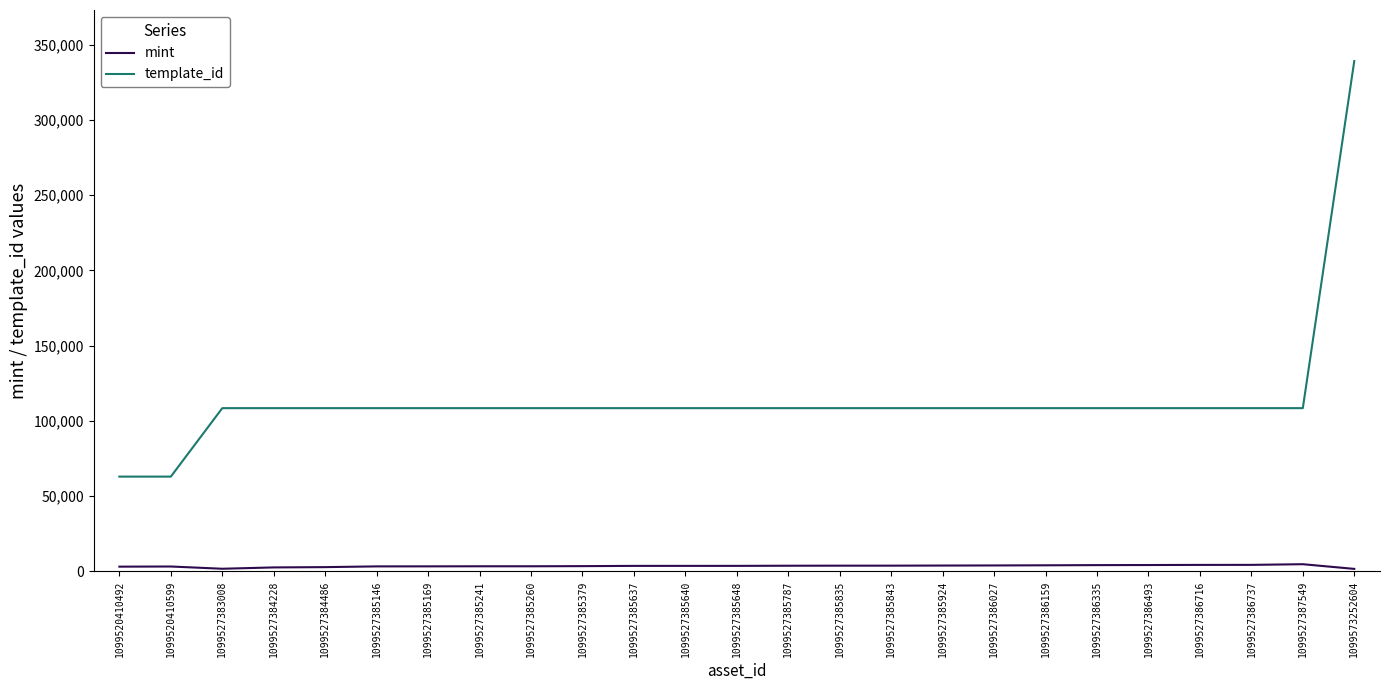

What is the spread (max minus min) of values at 1099527384486?

105677